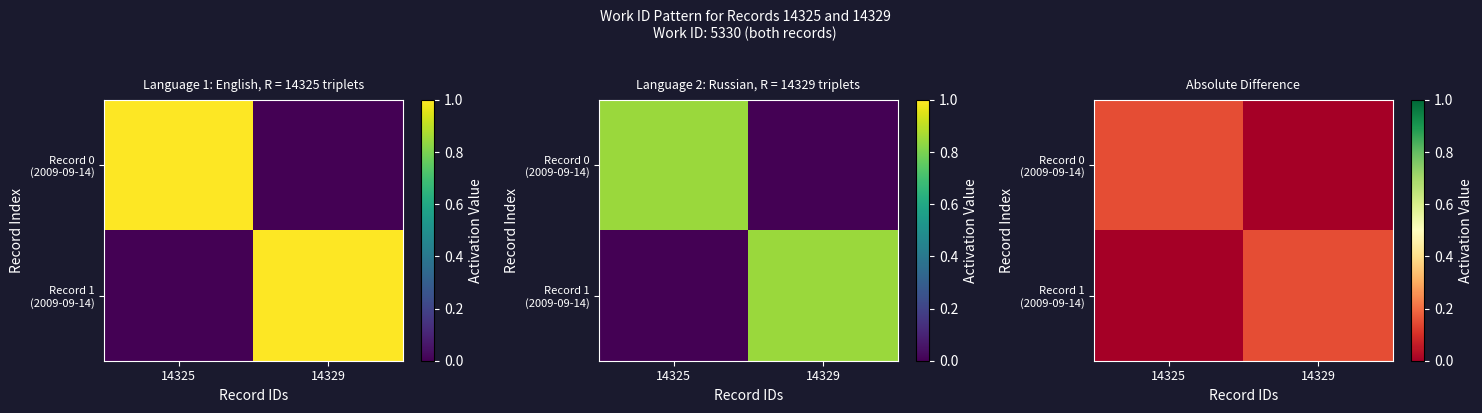

How many values in the Record 0 (2009-09-14) series exceed 0?

1